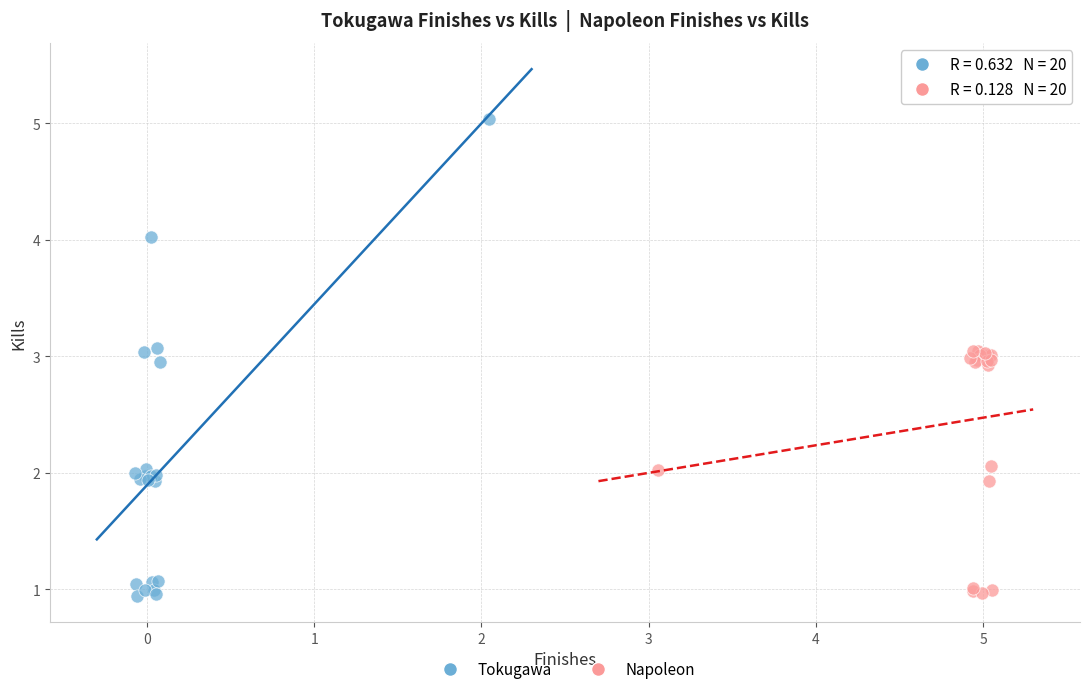

Which series has the largest Y range (max minus min)?

Tokugawa